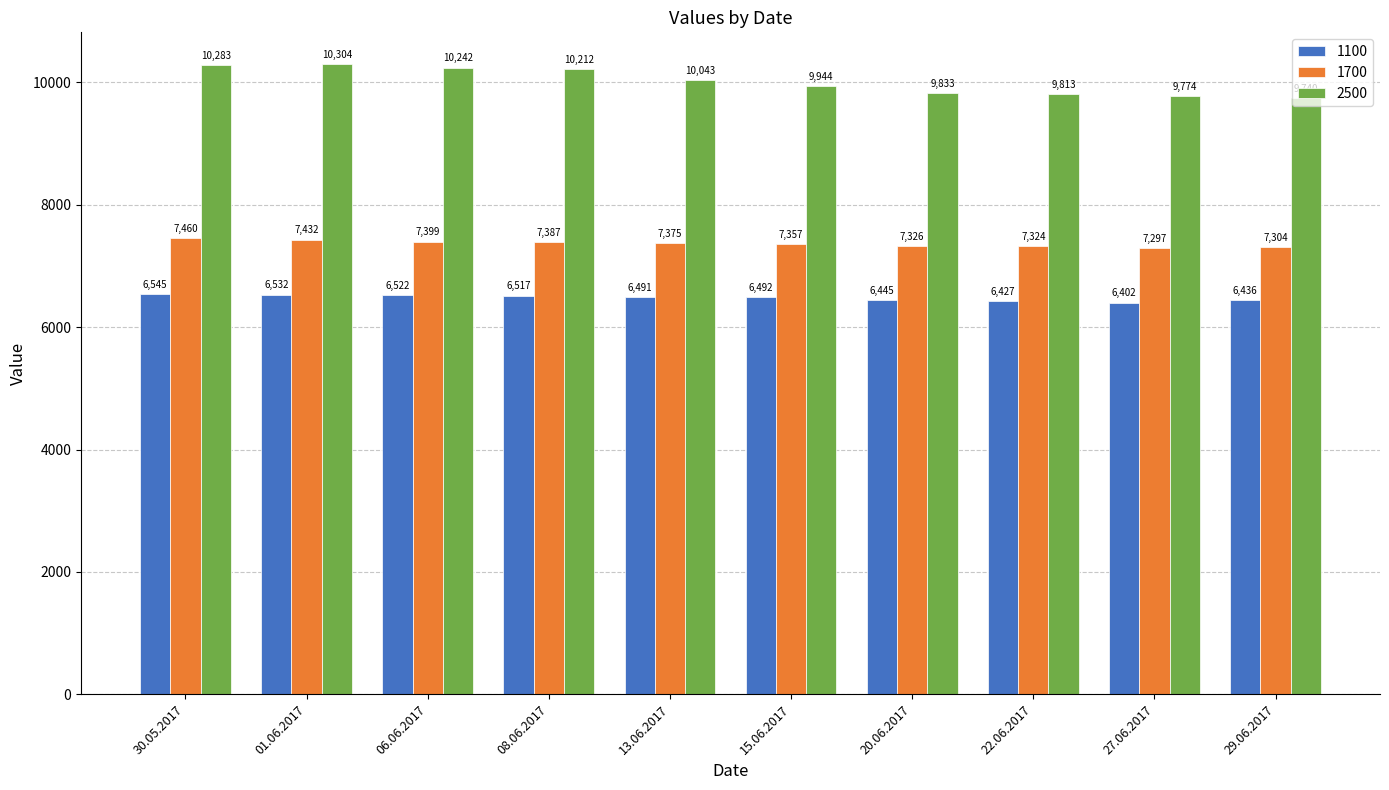

Rank the series by their maximum value, from lowest to highest.

1100, 1700, 2500